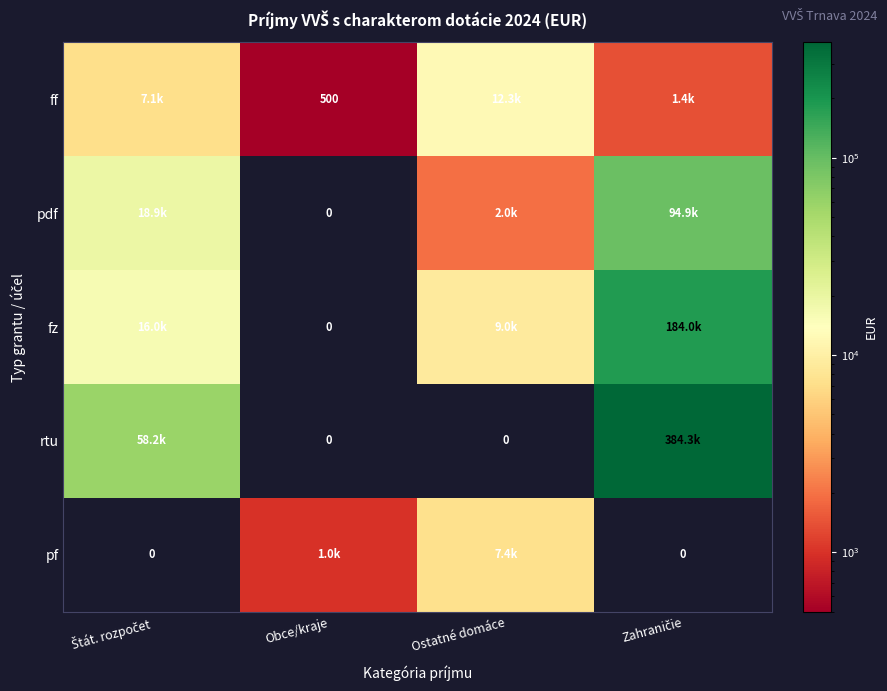

Read the ff value at Ostatné domáce.

12260.0